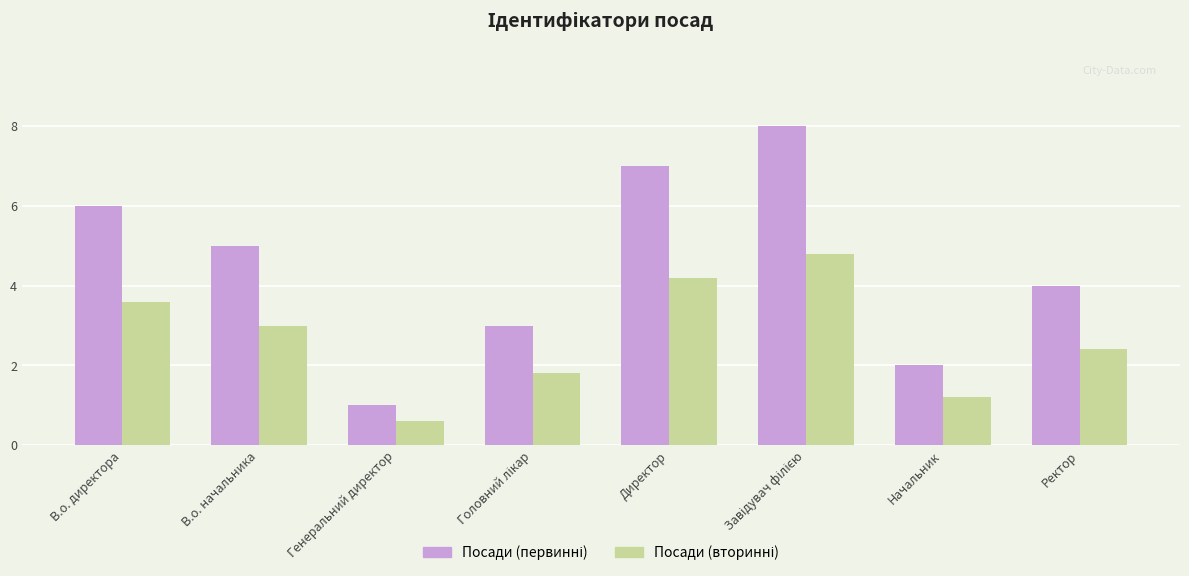

What is the greatest value displayed?

8.0